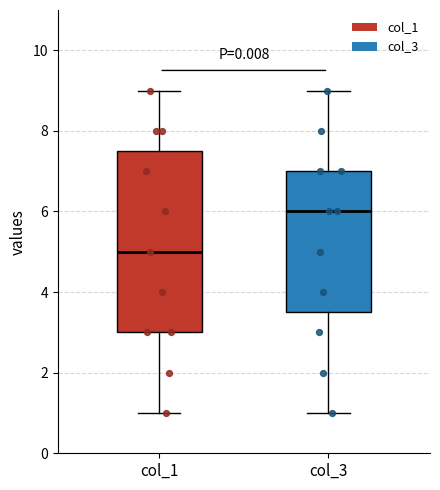

Reading left to right, read every box against the y-axis: the position of its median line, the range the box covers, and the ends of its whiskers. The values are not printed on the chart, so give them approximately, as read against the axis.

col_1: median 5.0, box 3.0 to 7.6, whiskers 1.0 to 9.0
col_3: median 6.0, box 3.6 to 7.0, whiskers 1.0 to 9.0